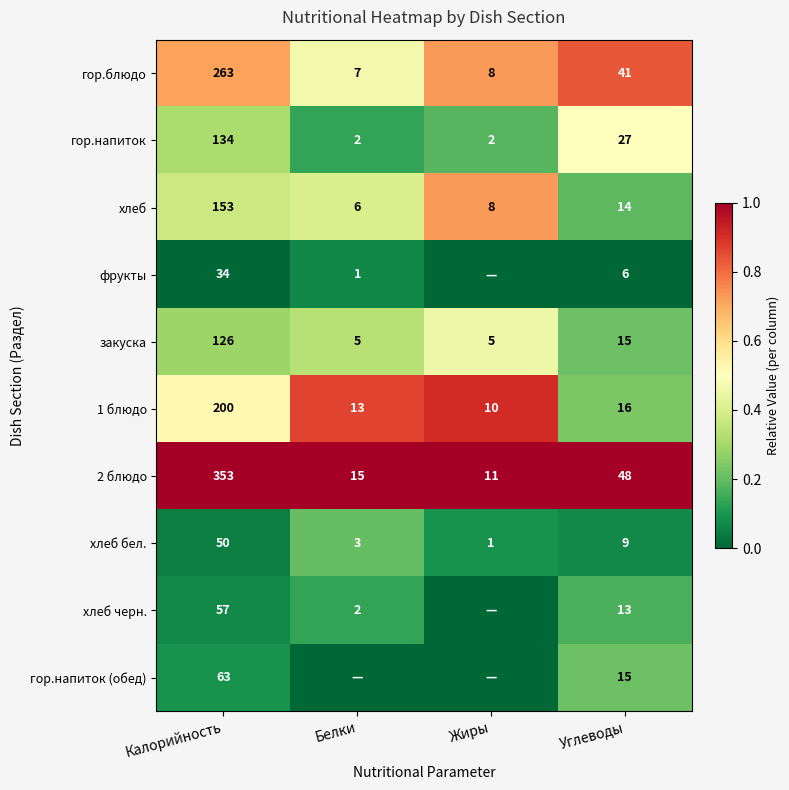

Is it true that хлеб черн. equals 6 at Углеводы?

False